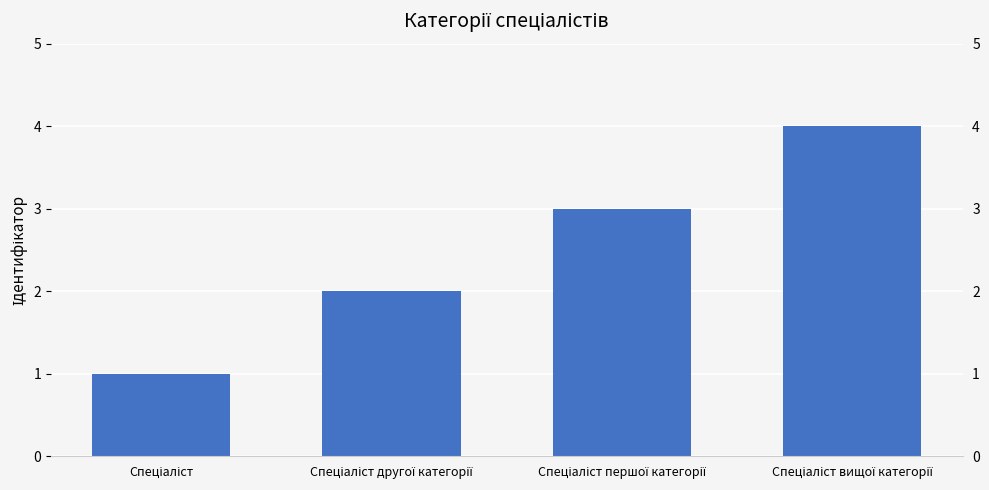

Where does the data first go above 3?

Спеціаліст вищої категорії